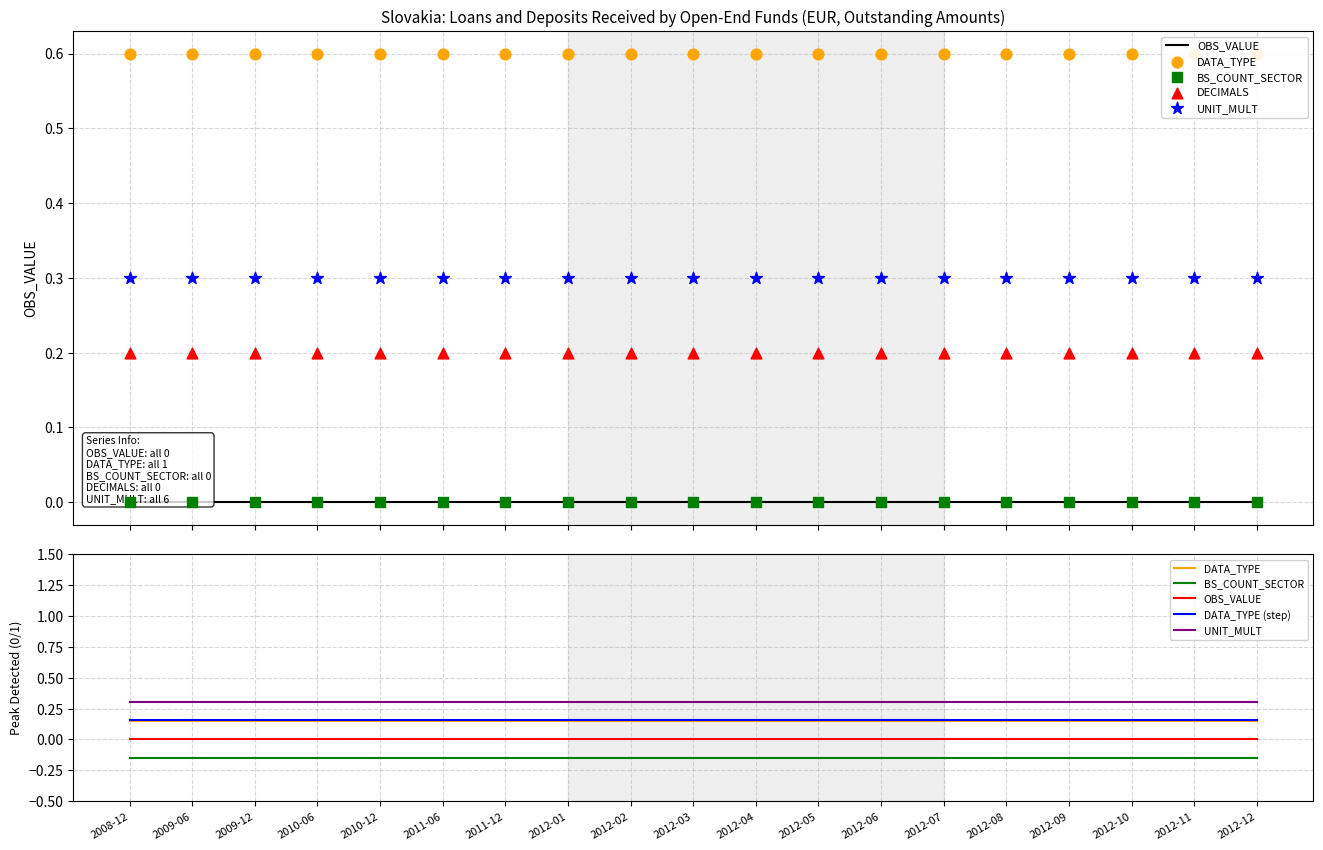

What are all the series names shown in the legend?

OBS_VALUE, DATA_TYPE, BS_COUNT_SECTOR, DECIMALS, UNIT_MULT, DATA_TYPE (step)